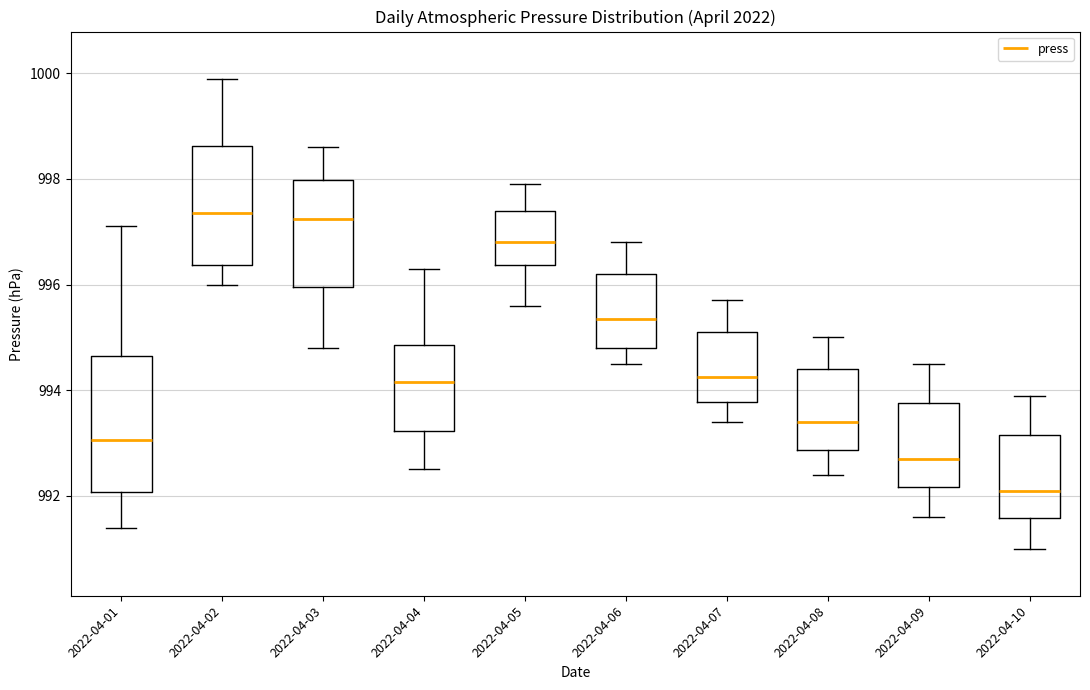

Which box has the lowest median line?

2022-04-10